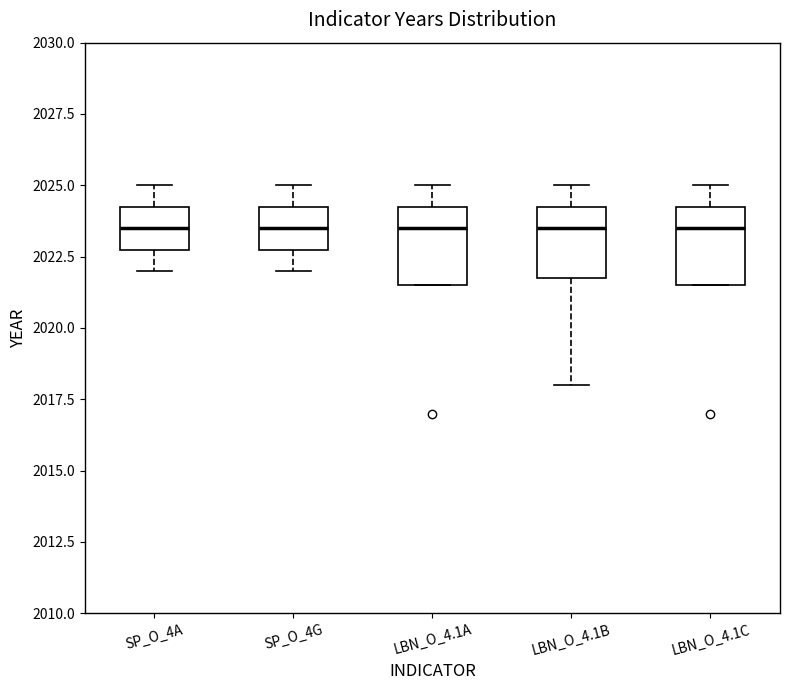

Reading left to right, read every box against the y-axis: the position of its median line, the range the box covers, and the ends of its whiskers. The values are not printed on the chart, so give them approximately, as read against the axis.

SP_O_4A: median 2023.5, box 2023.0 to 2024.5, whiskers 2022.0 to 2025.0
SP_O_4G: median 2023.5, box 2023.0 to 2024.5, whiskers 2022.0 to 2025.0
LBN_O_4.1A: median 2023.5, box 2021.5 to 2024.5, whiskers 2021.5 to 2025.0
LBN_O_4.1B: median 2023.5, box 2022.0 to 2024.5, whiskers 2018.0 to 2025.0
LBN_O_4.1C: median 2023.5, box 2021.5 to 2024.5, whiskers 2021.5 to 2025.0